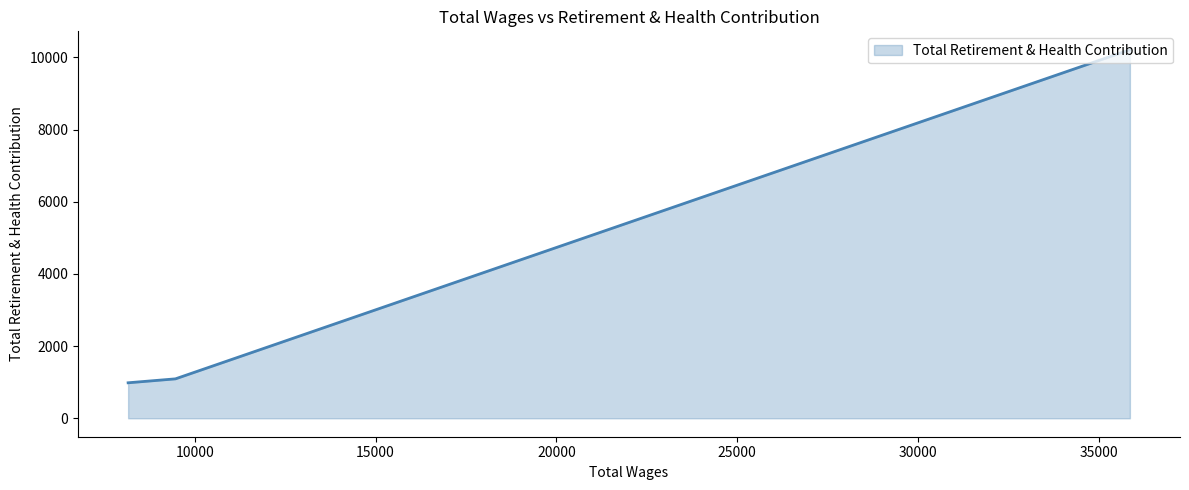

What is the smallest value displayed?

984